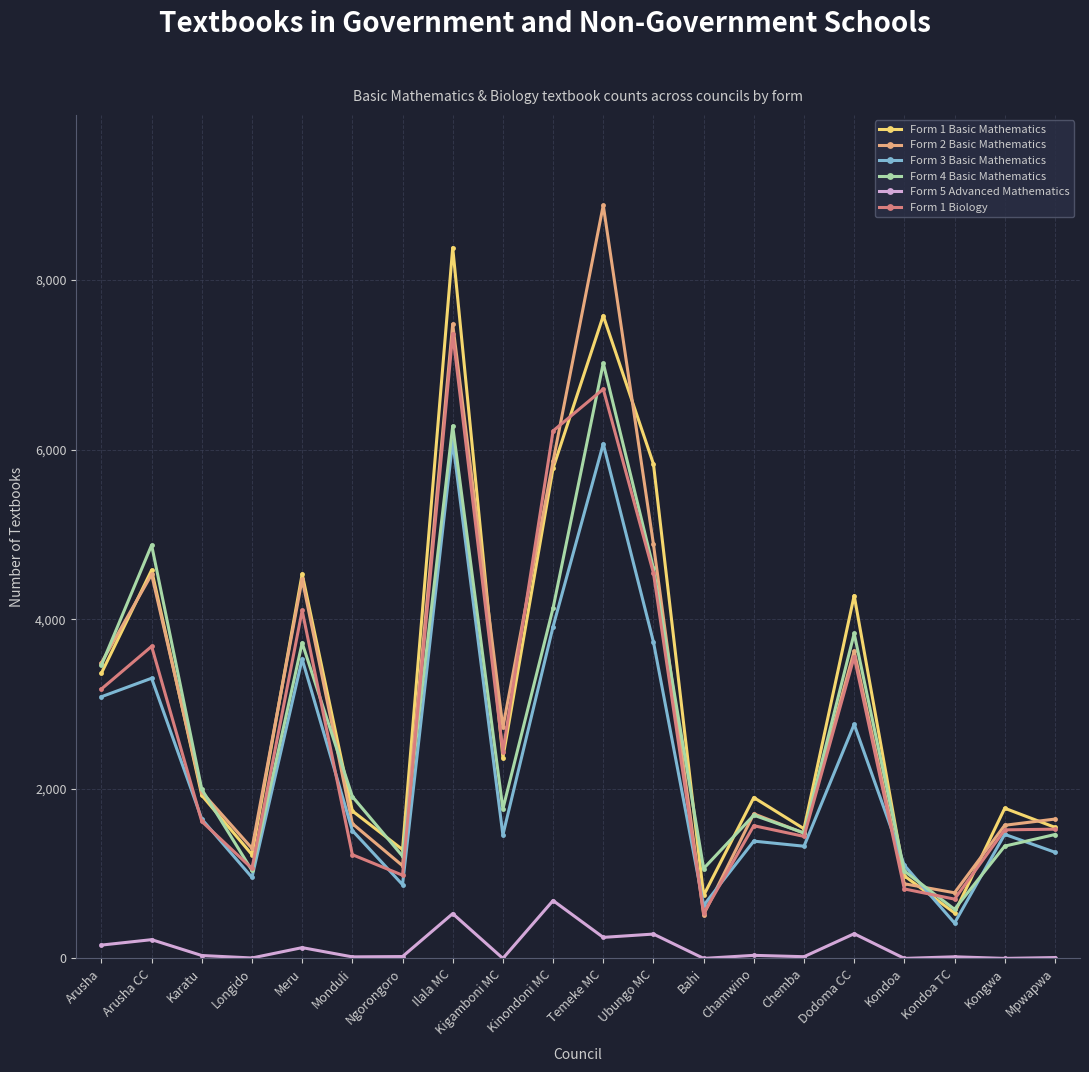

Does the chart display data point markers on the line(s)?

Yes